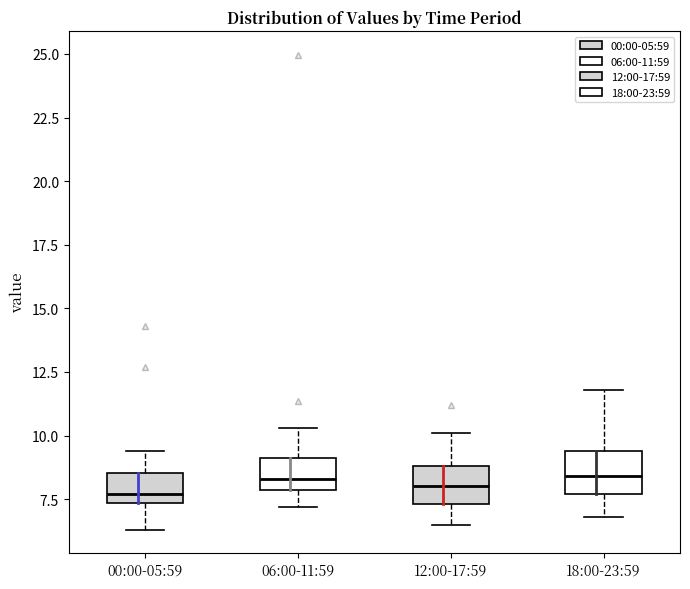

Reading left to right, read every box against the y-axis: the position of its median line, the range the box covers, and the ends of its whiskers. The values are not printed on the chart, so give them approximately, as read against the axis.

00:00-05:59: median 7.5 (just above the box's lower edge), box 7.5 to 8.5, whiskers 6.5 to 9.5
06:00-11:59: median 8.5, box 8.0 to 9.0, whiskers 7.0 to 10.5
12:00-17:59: median 8.0, box 7.5 to 9.0, whiskers 6.5 to 10.0
18:00-23:59: median 8.5, box 7.5 to 9.5, whiskers 7.0 to 12.0